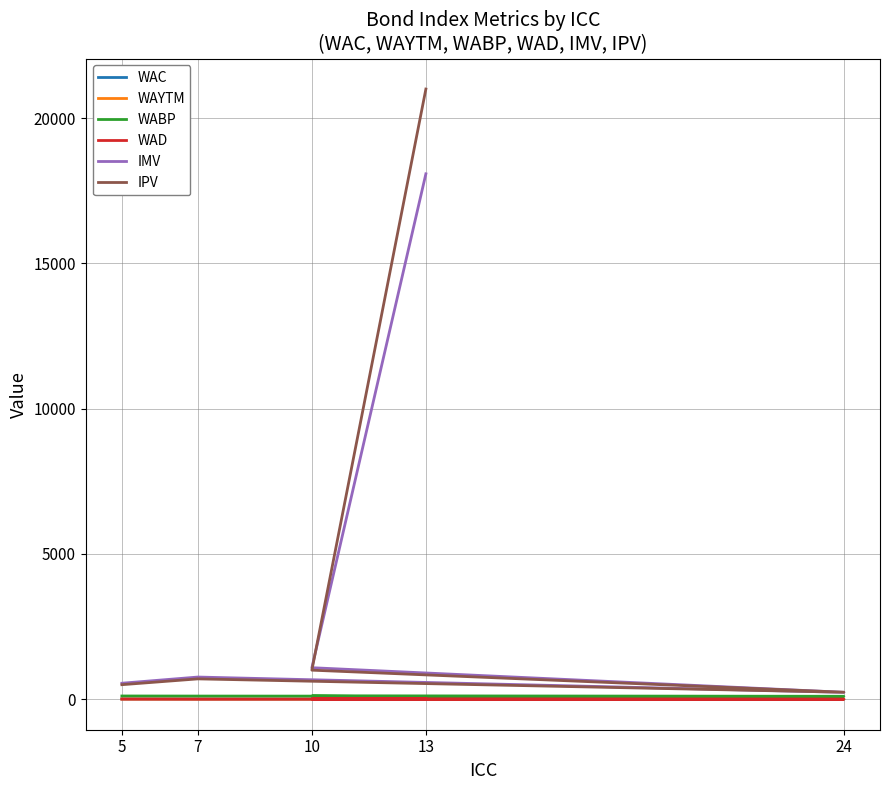

Which category has the lowest value across all series?

24